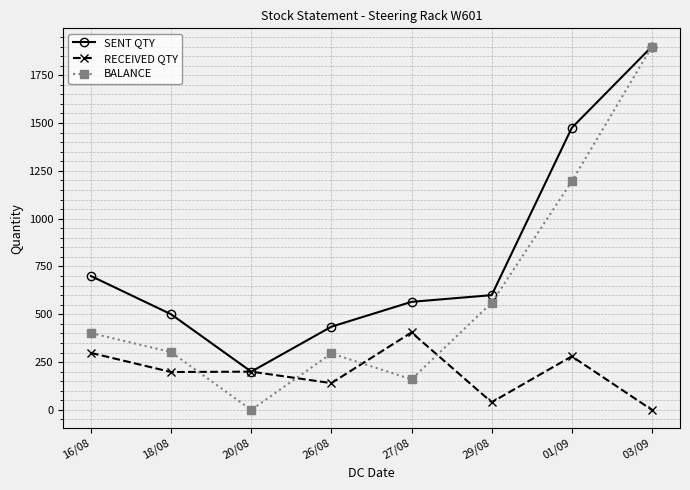

What is the difference between the second highest and second lowest values in the SENT QTY series?

1040